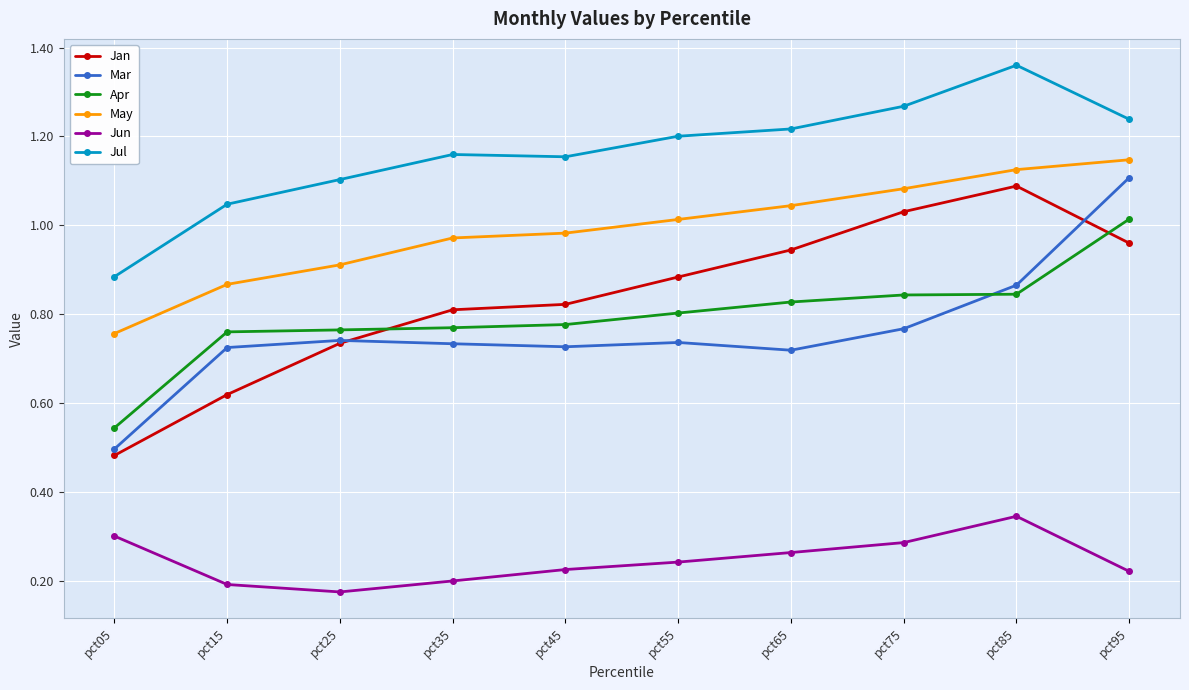

The Apr series shows 0.8 at pct75. True or false?

True